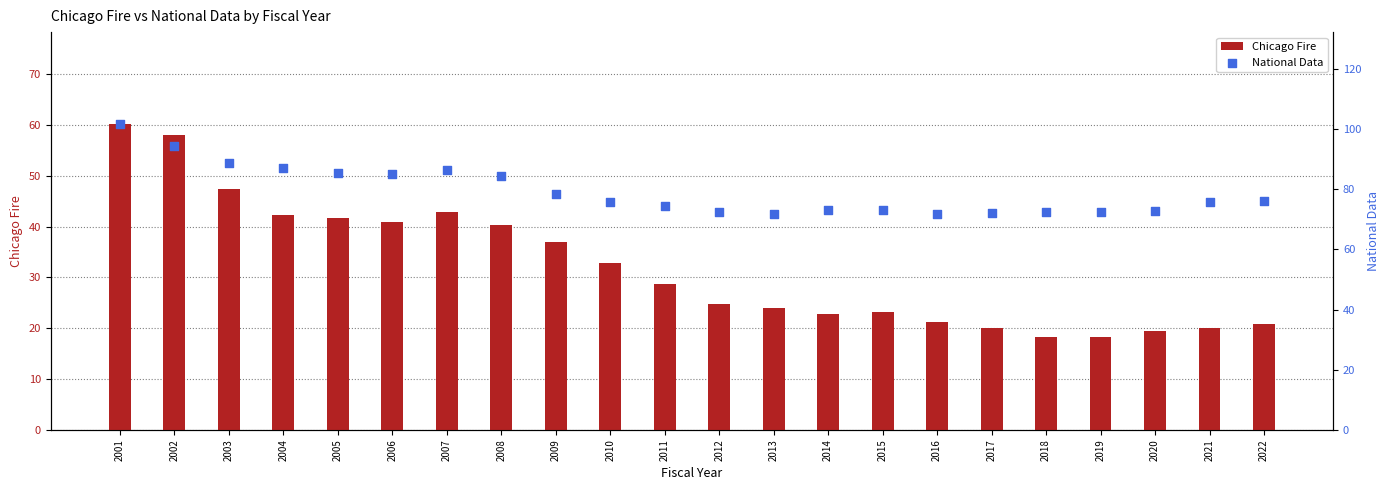

At which category is the sum across all series the highest?

2001